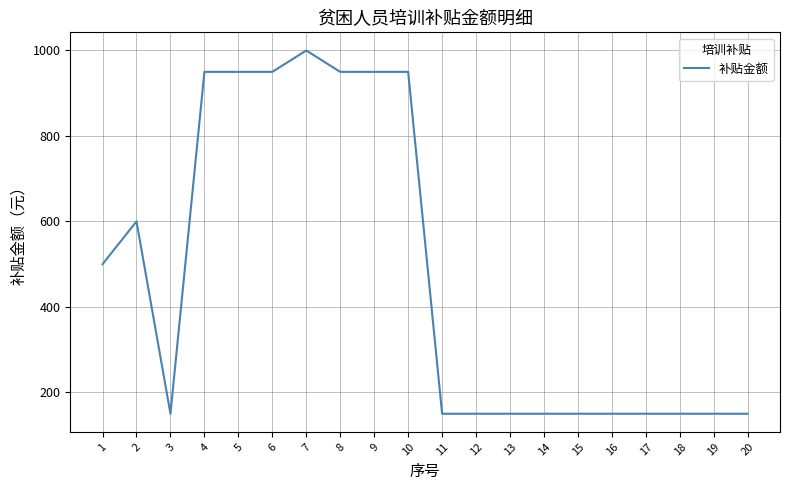

What is the ratio of the value at 4 to the value at 18?

6.3